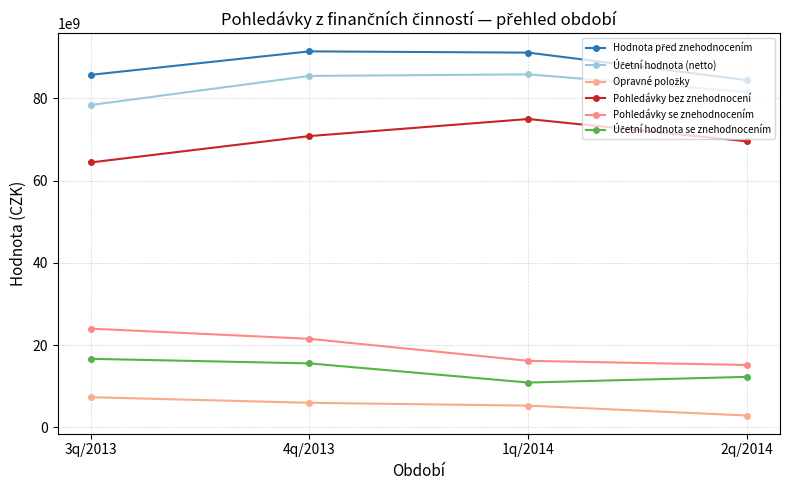

True or false: Hodnota před znehodnocením has a value of 32499801357.9 at 1q/2014.

False